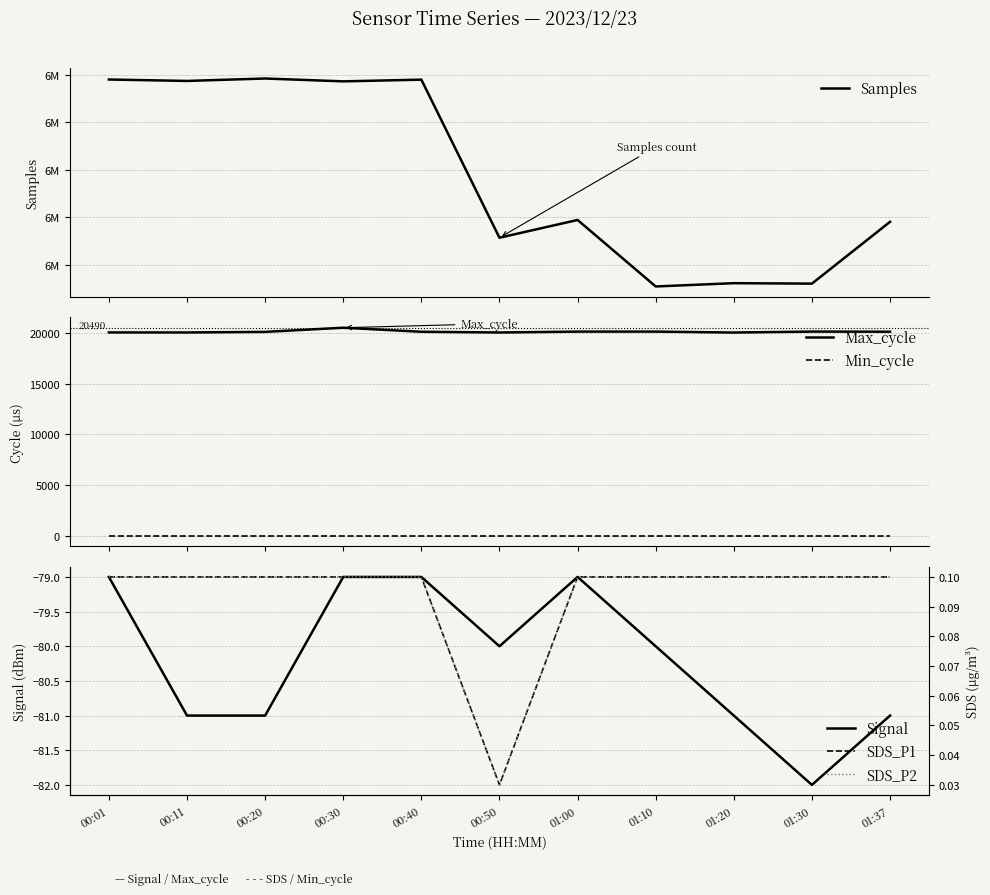

At how many categories does at least one series exceed 266457?

11